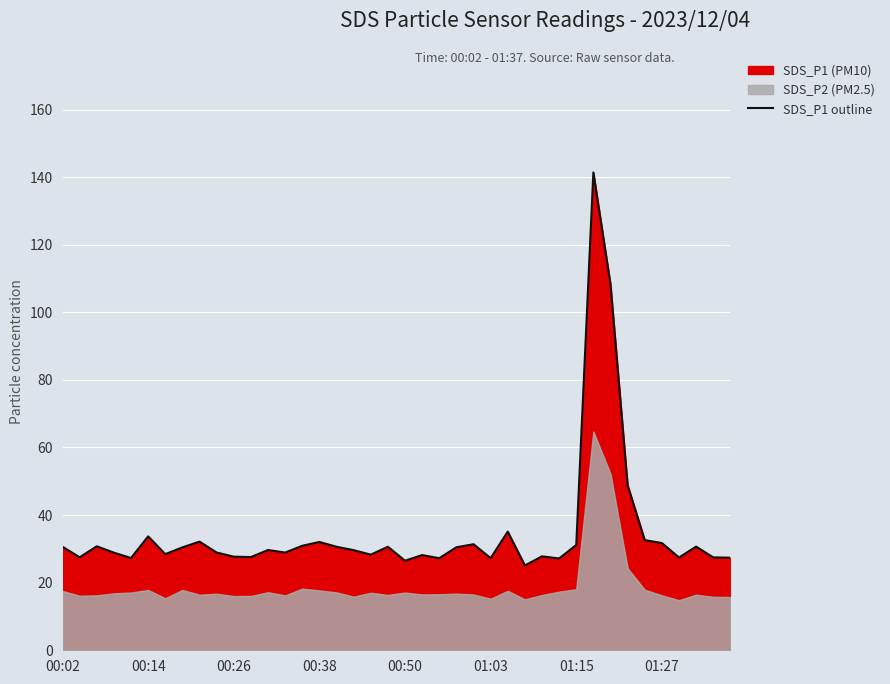

What is the highest value of the SDS_P1 outline series?

141.4